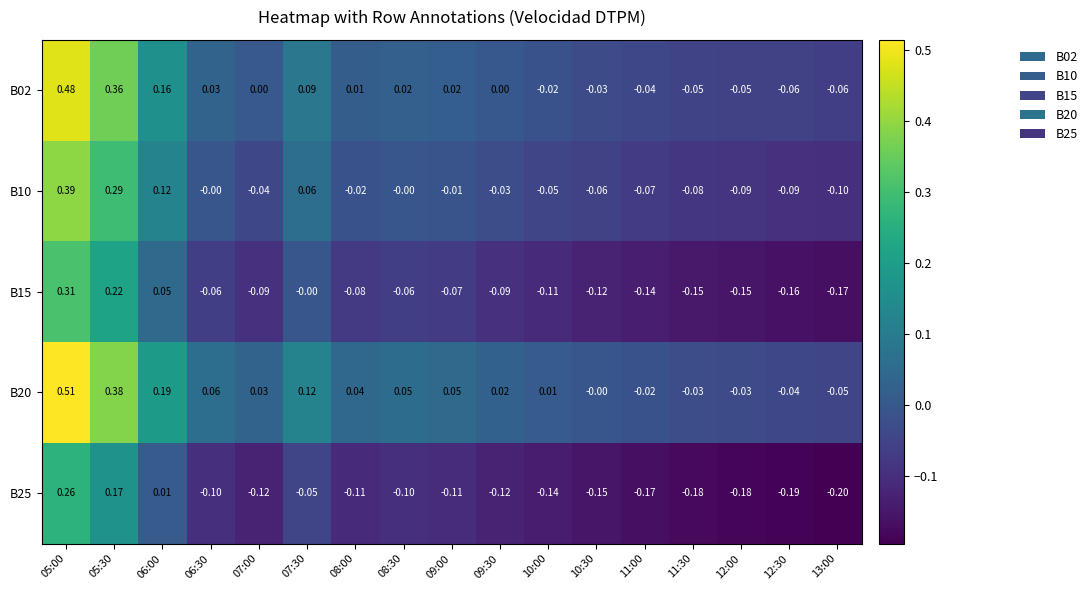

Is the value of B20 at 06:30 greater than the value of B02 at 07:30?

No